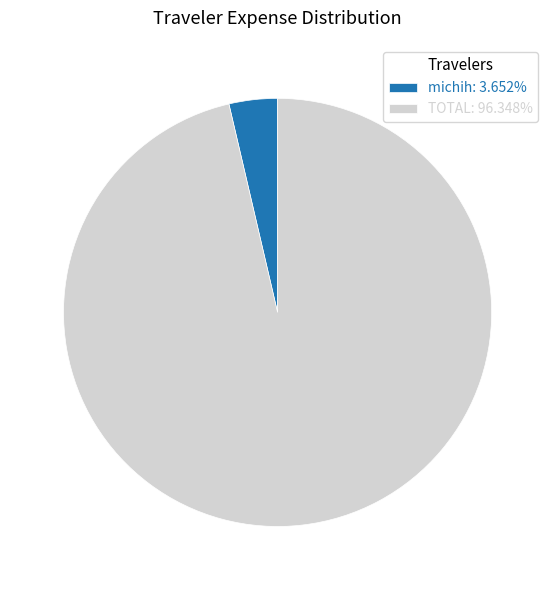

Do michih: 3.652% and TOTAL: 96.348% together represent more than half of the pie?

Yes